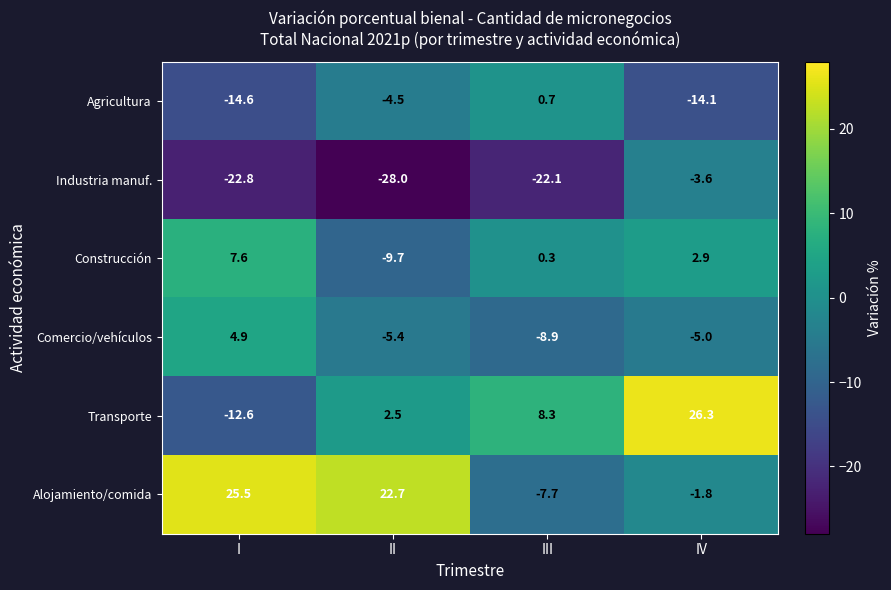

Rank the series at I from lowest to highest value.

Industria manuf., Agricultura, Transporte, Comercio/vehículos, Construcción, Alojamiento/comida